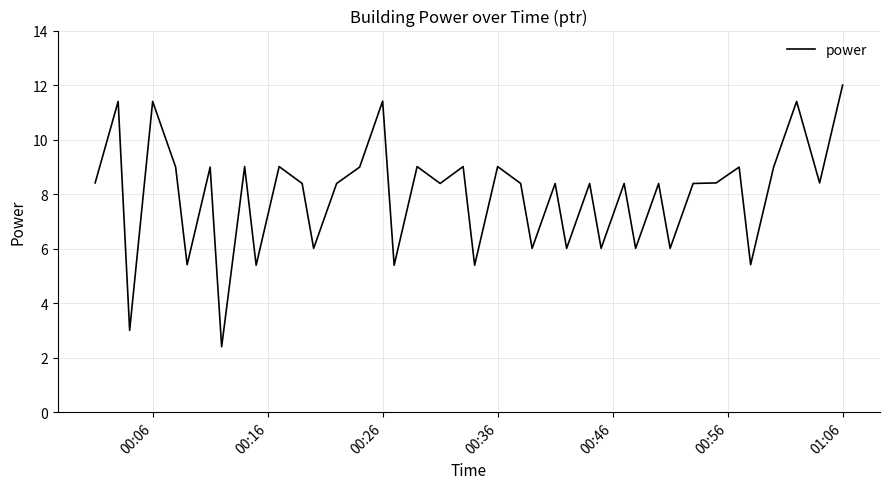

What is the smallest value displayed?

2.4